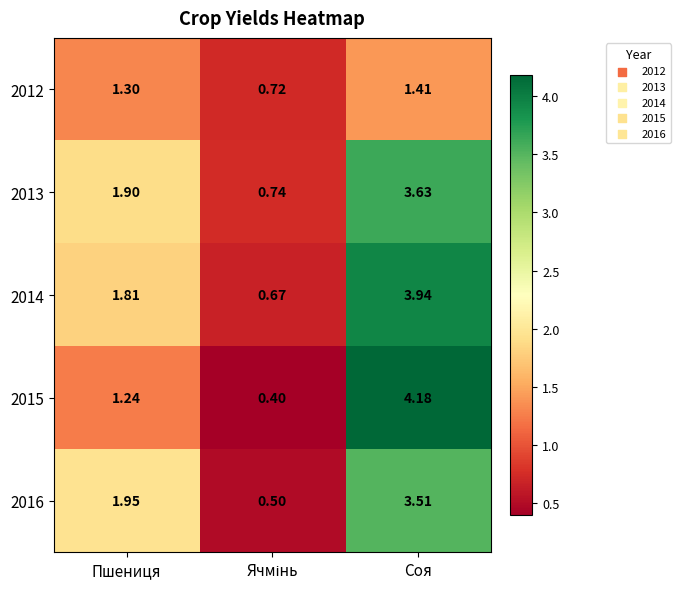

At which category is the sum across all series the highest?

Соя